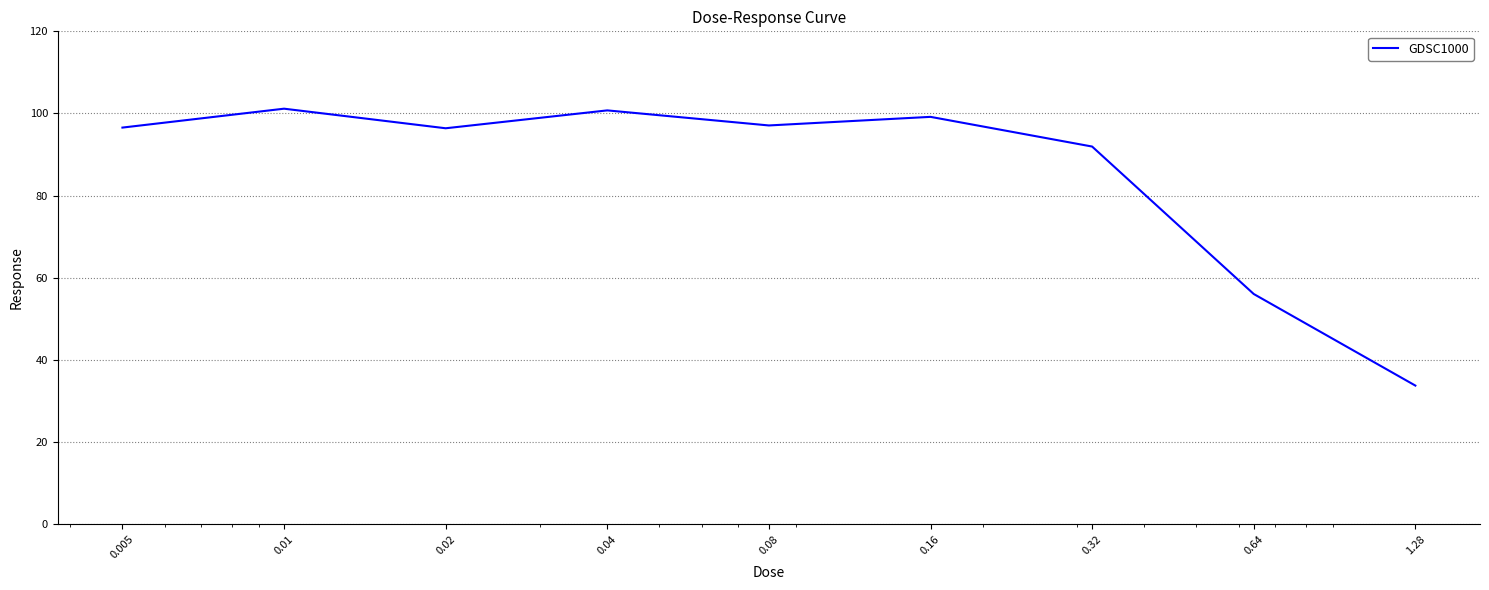

What is the difference between the maximum and minimum values?

67.4